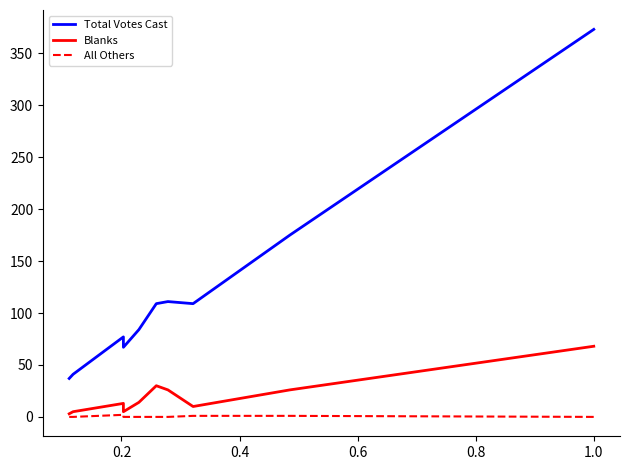

At how many categories does at least one series exceed 100?

5